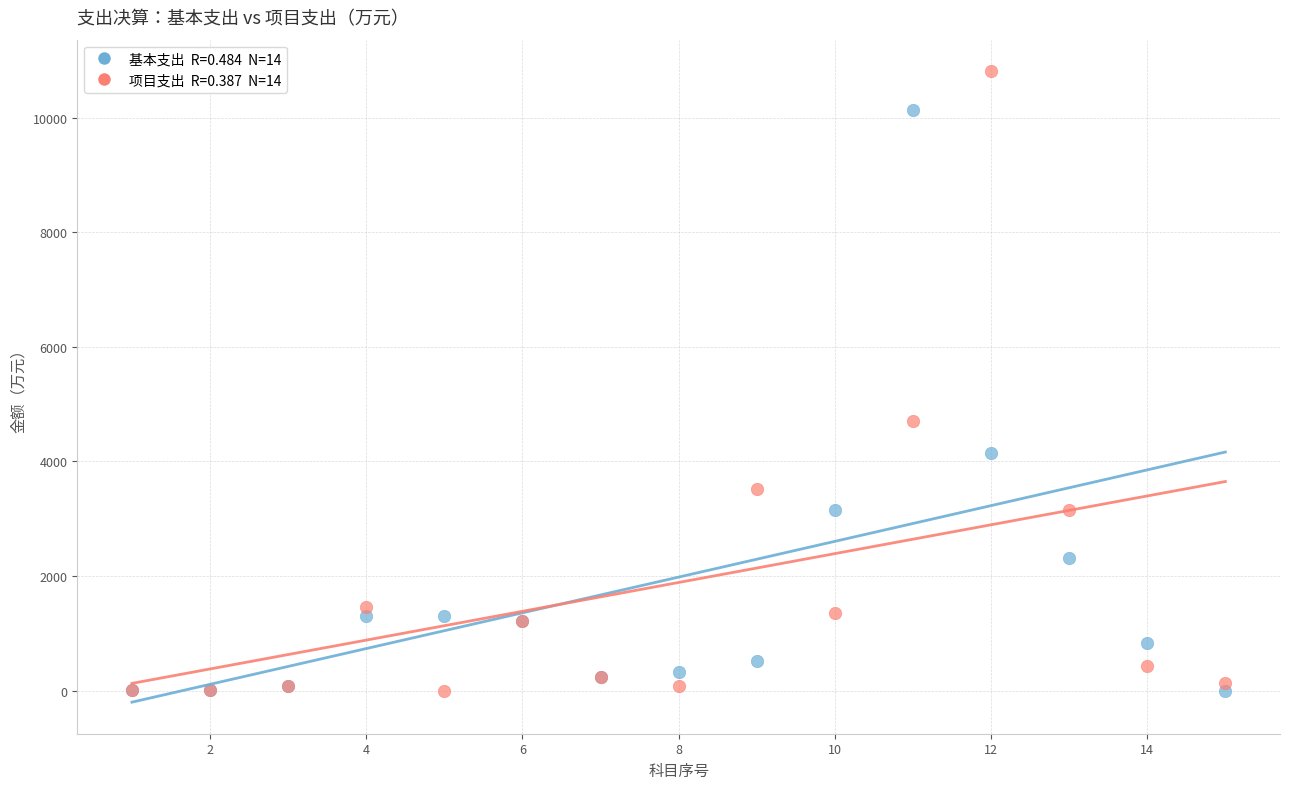

Across all series, what Y value is closest to 5406?

4713.8